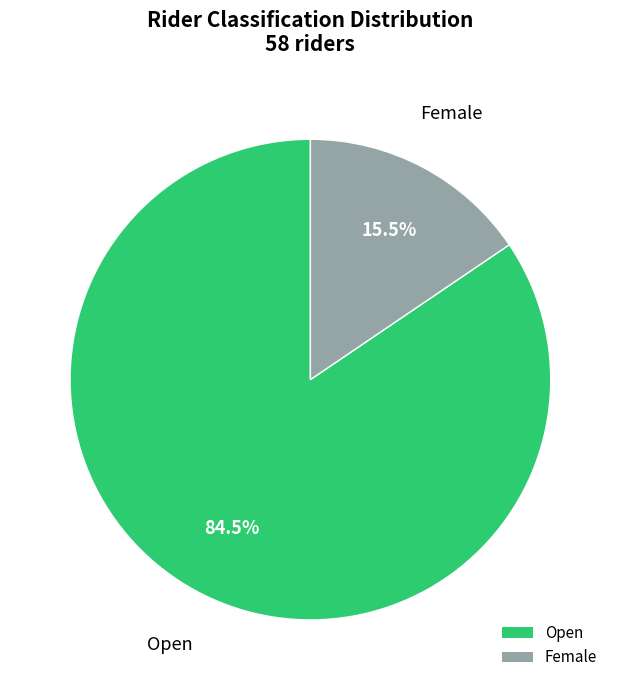

Which category has the smallest portion of the pie?

Female